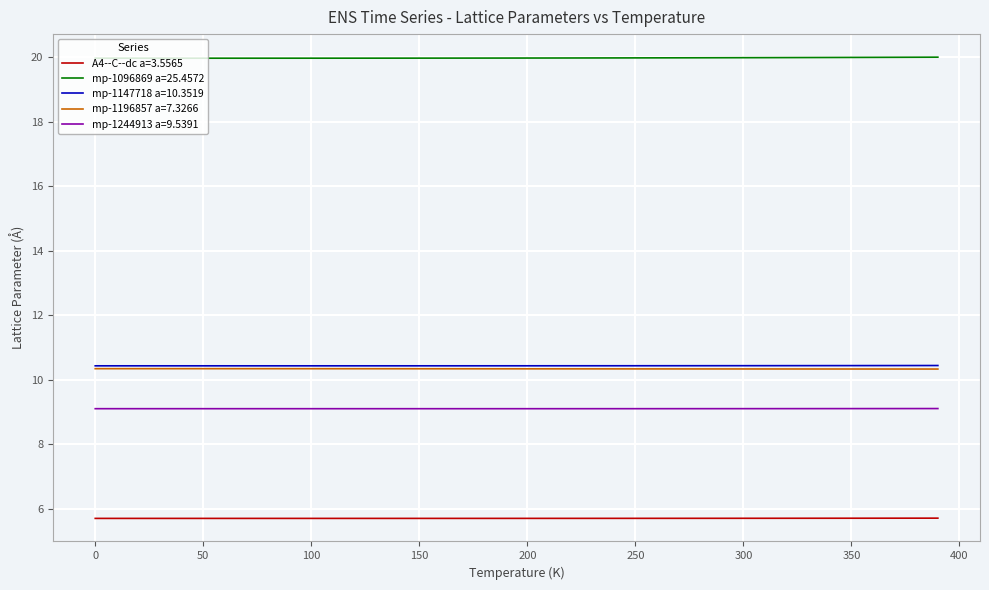

What is the minimum value shown in the chart?

5.7